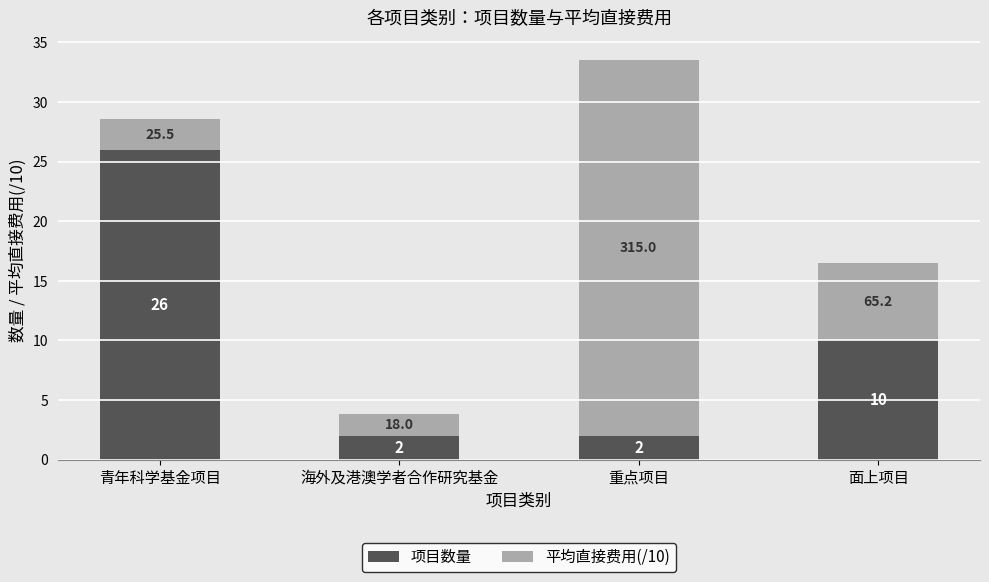

What is the sum of the 项目数量 values at 青年科学基金项目 and 海外及港澳学者合作研究基金?

28.0